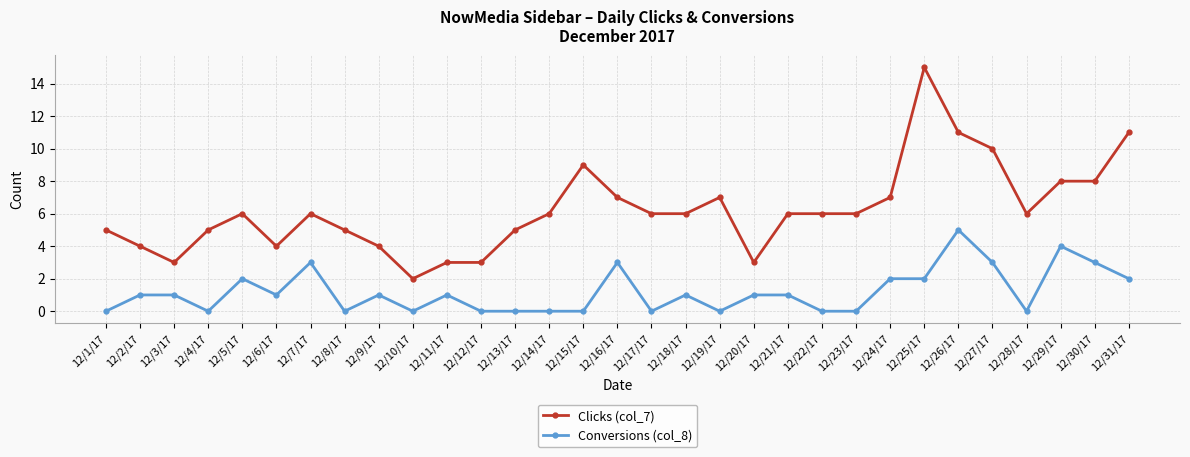

What is the label of the 16th point from the left?

12/16/17